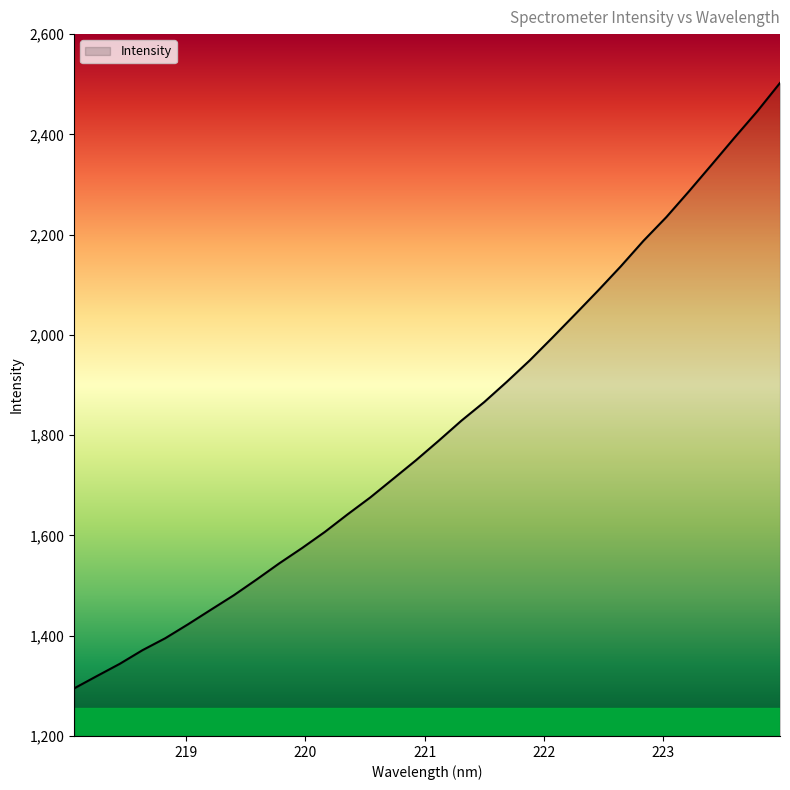

What is the smallest value displayed?

1294.9